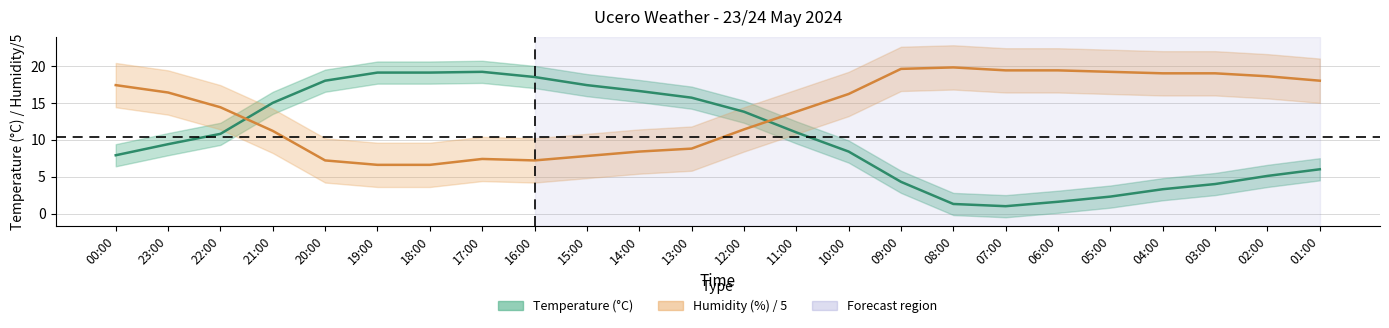

How many interior local peaks does the Temperature (C) series have?

1